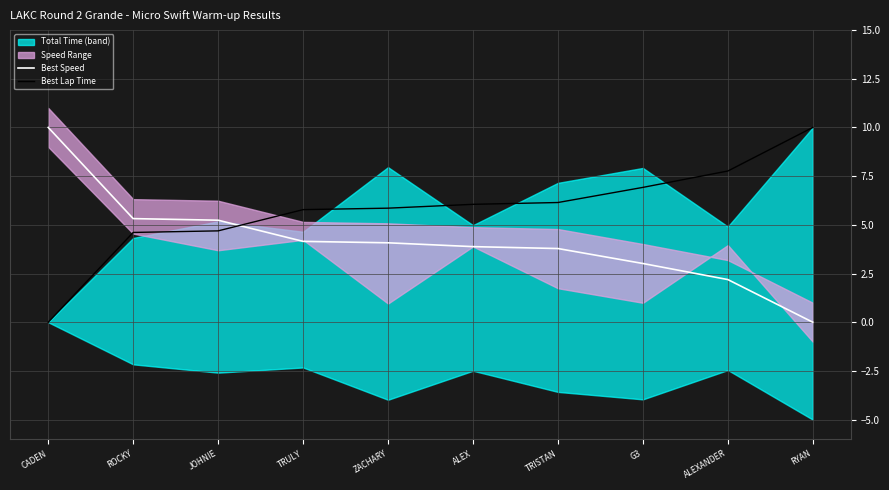

True or false: Best Lap Time and Best Speed intersect in this chart.

True